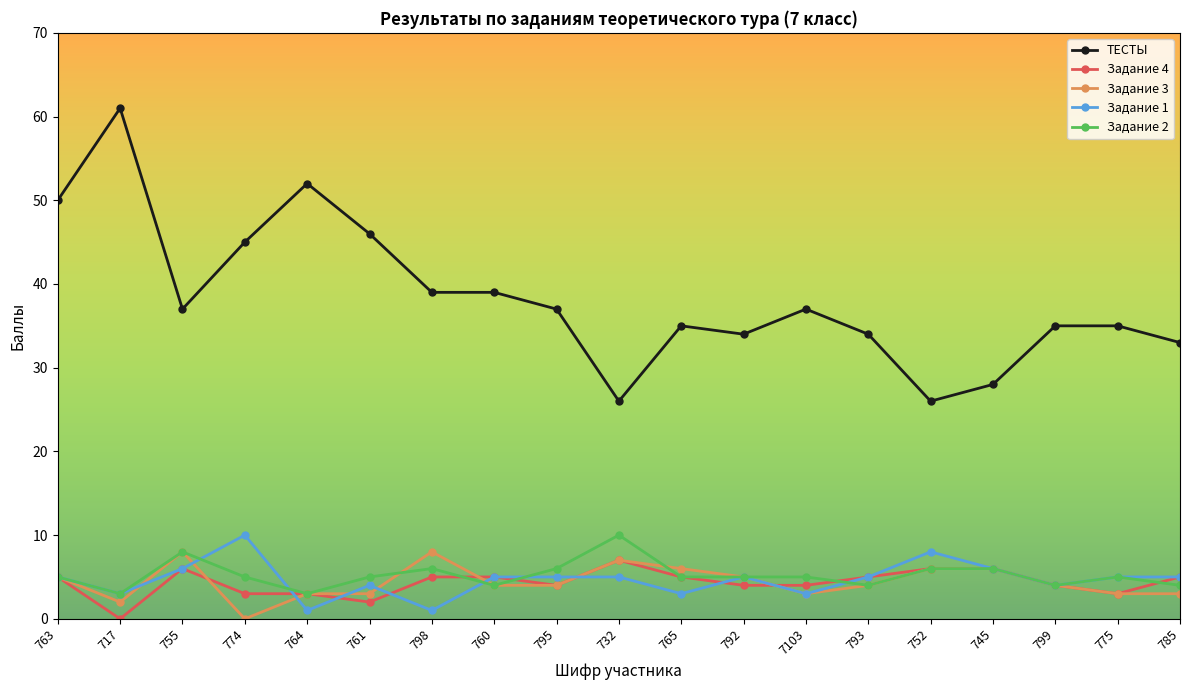

True or false: ТЕСТЫ and Задание 2 cross at least once.

False